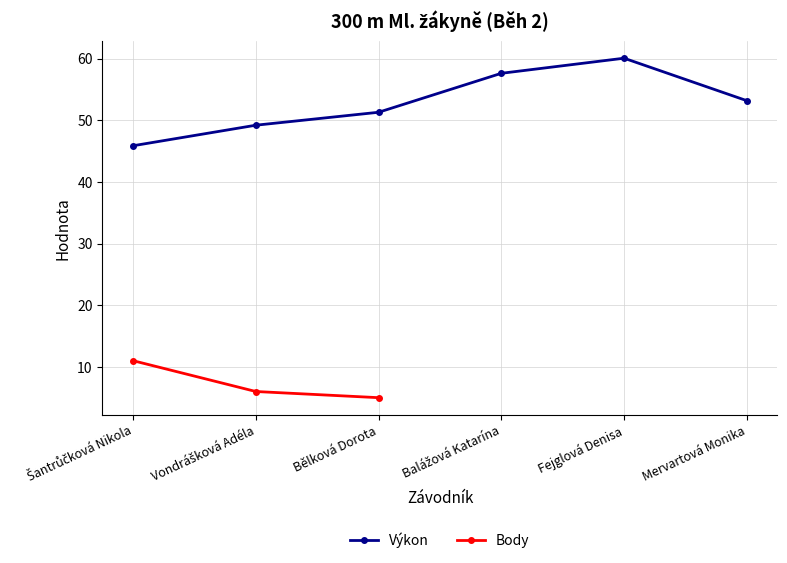

Where is Výkon nearest to the value 52?

Bělková Dorota